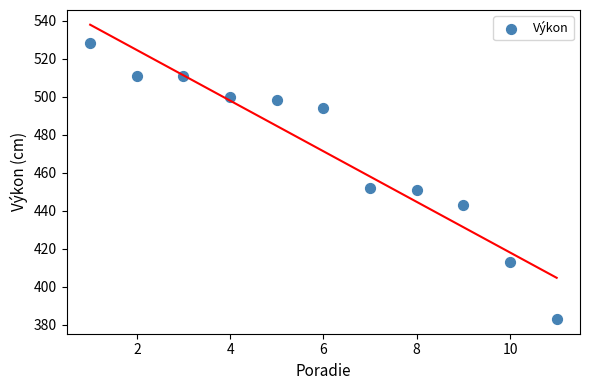

What is the average X value?

6